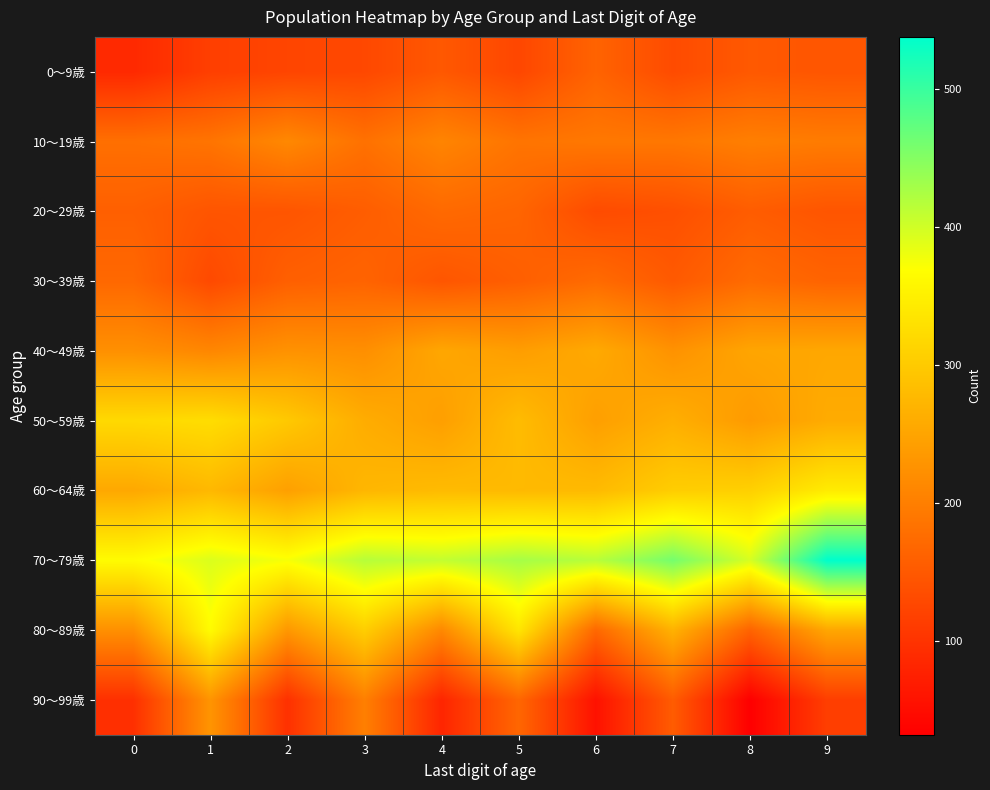

Which has a higher value, 7 or 0?

7